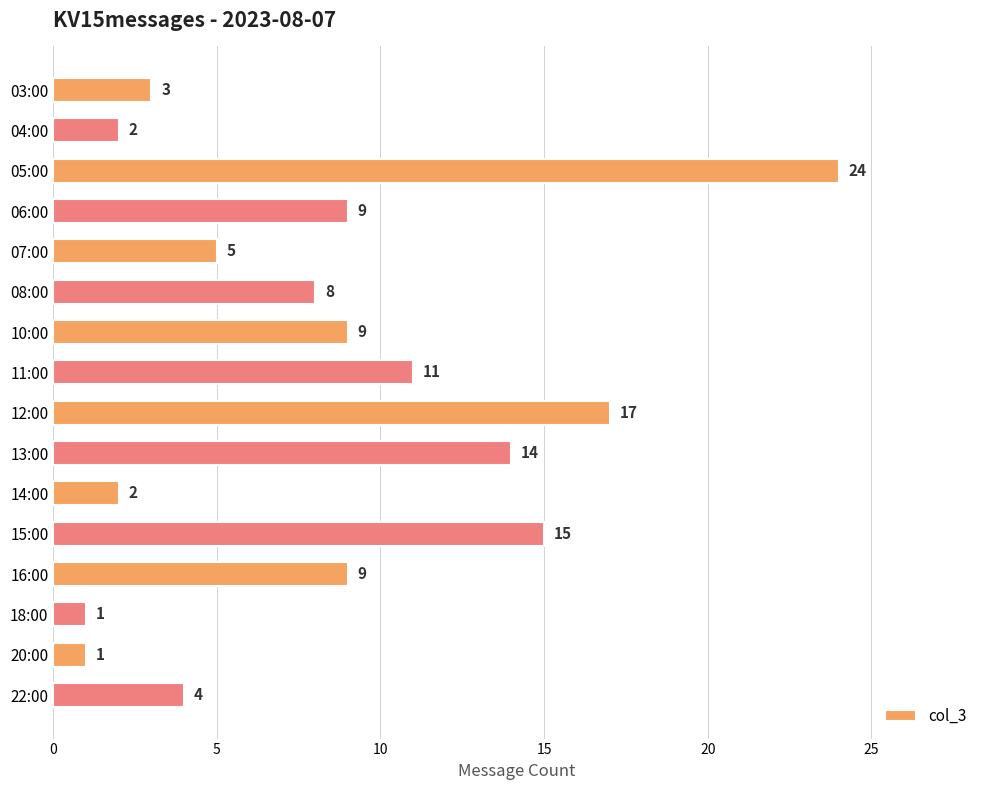

Which category has the highest value across all series?

05:00